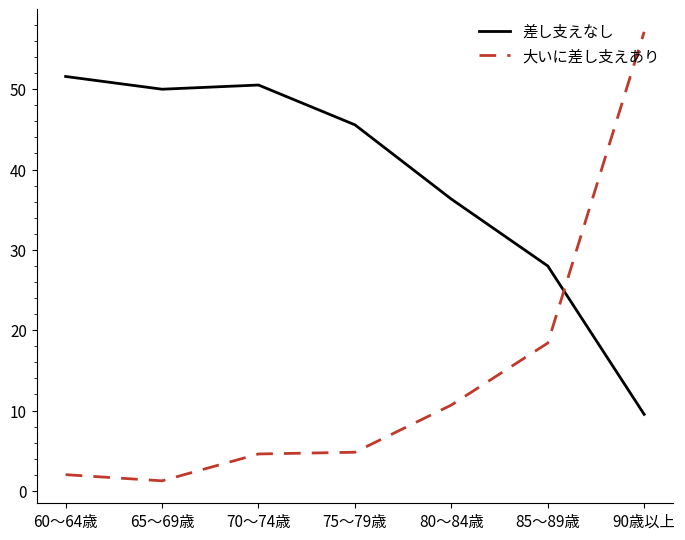

True or false: 差し支えなし has a value of 34.0 at 60～64歳.

False